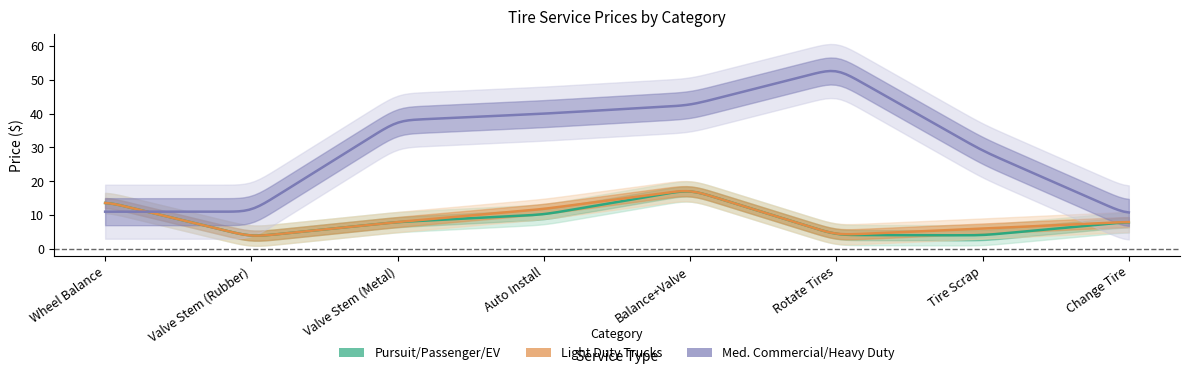

The value of Light Duty Trucks at Wheel Balance is 14.0. True or false?

True